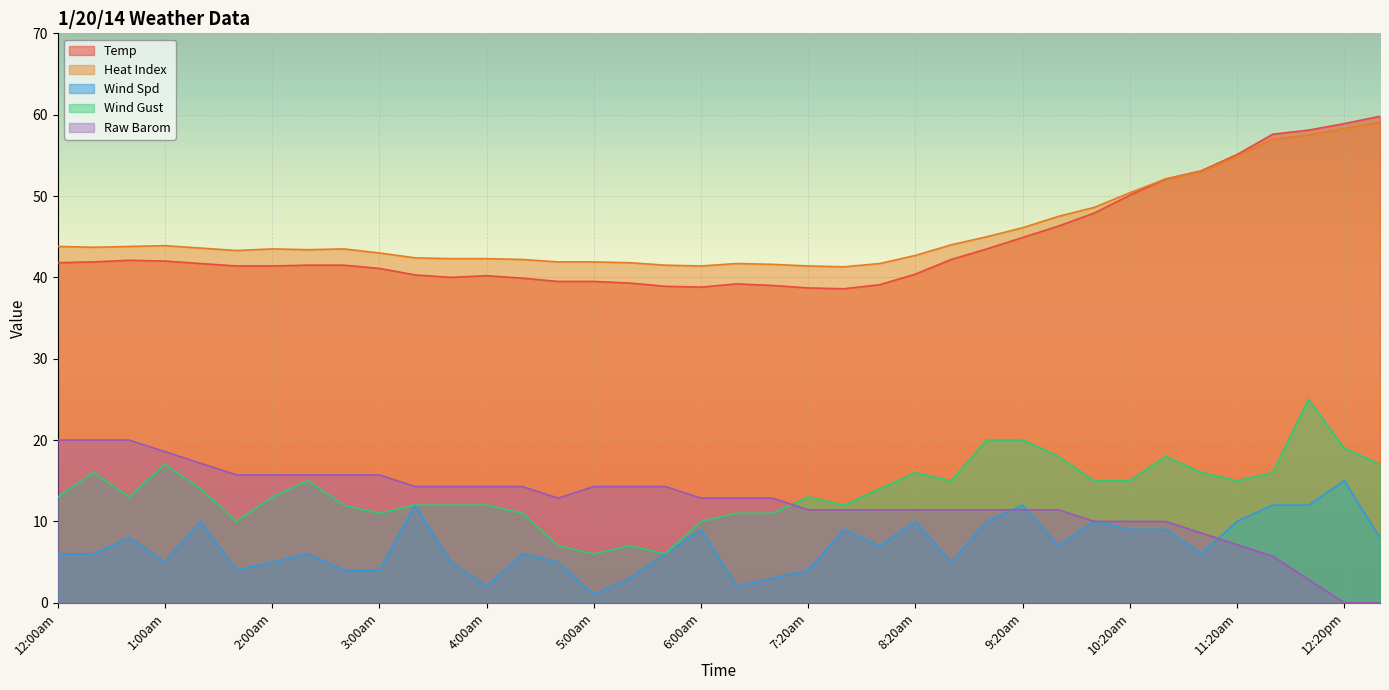

True or false: Heat Index and Raw Barom cross at least once.

False